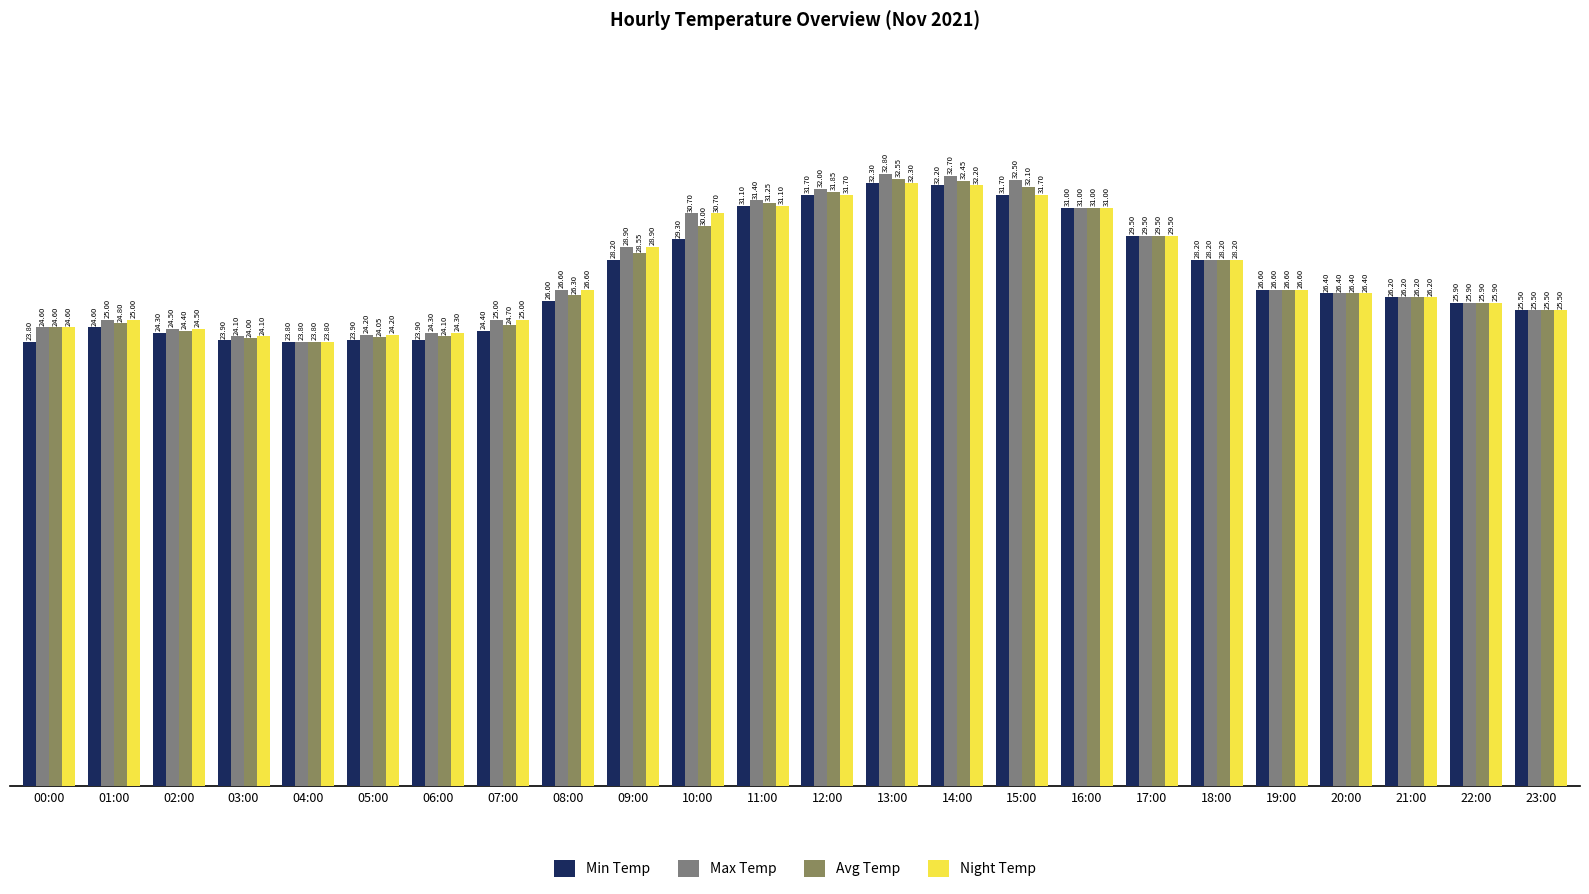

At which category is the sum across all series the highest?

13:00